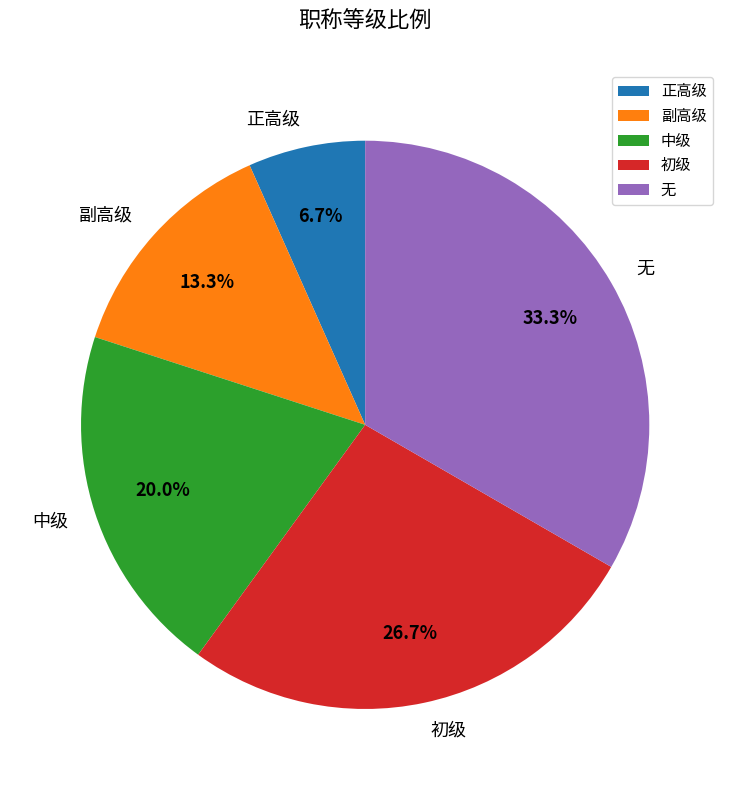

Between 初级 and 无, which is larger?

无